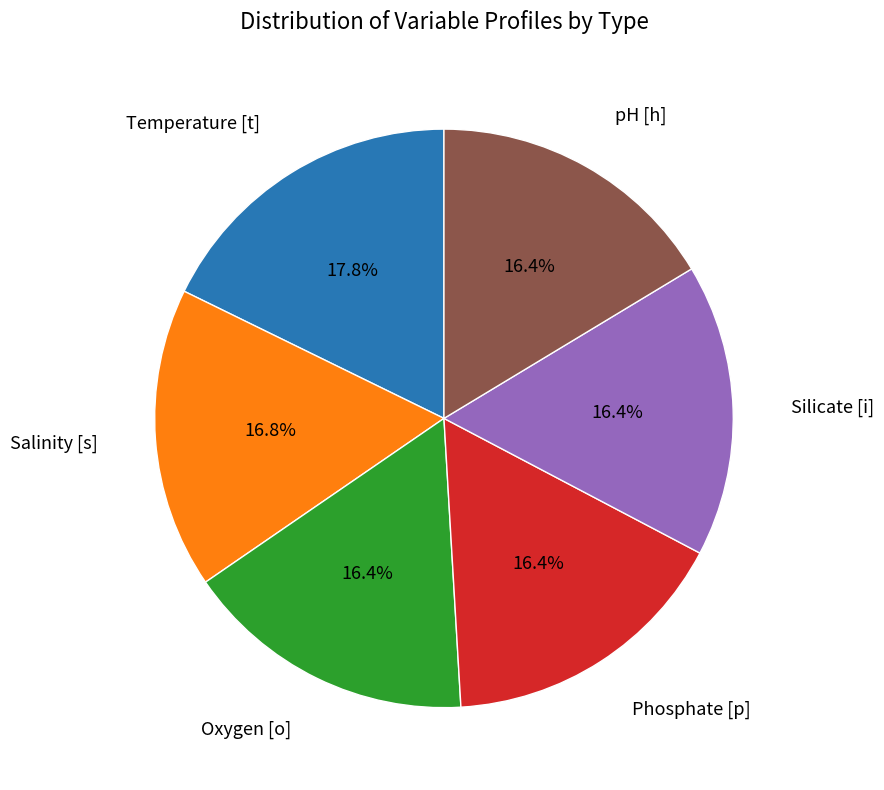

Is there any slice that represents more than half of the pie?

No